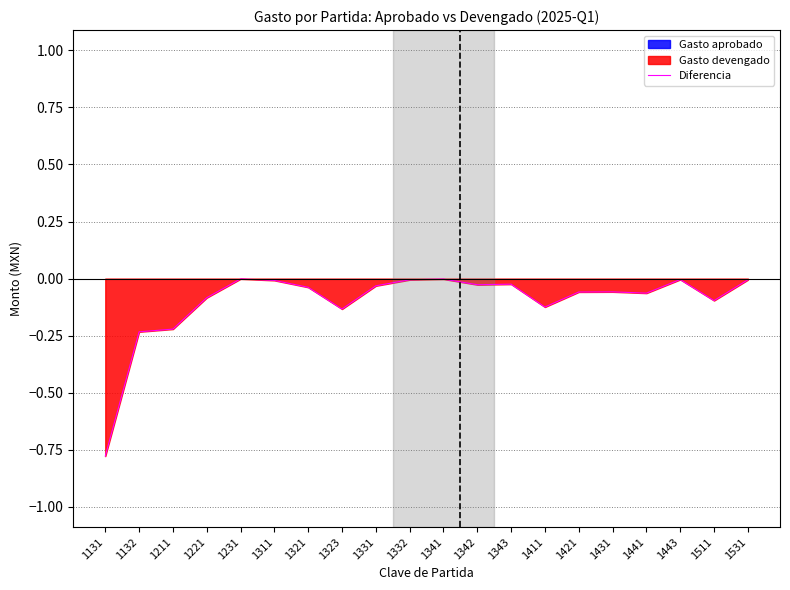

How many lines are shown in the chart?

1